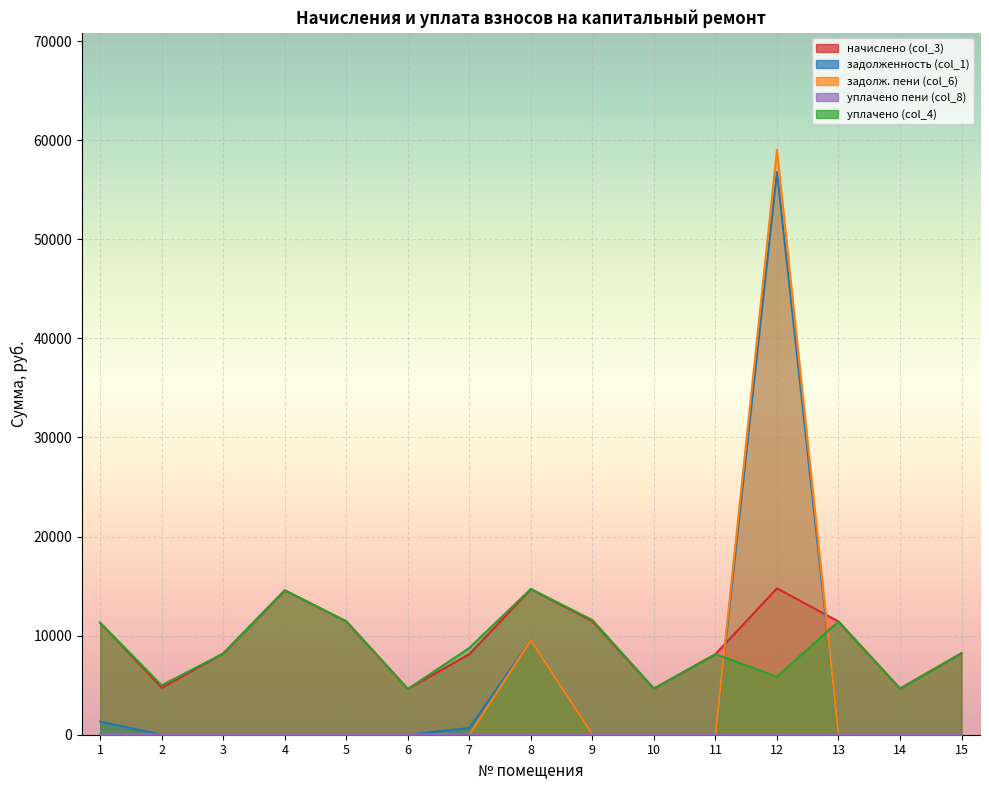

Where is the first local minimum for уплачено (col_4)?

2